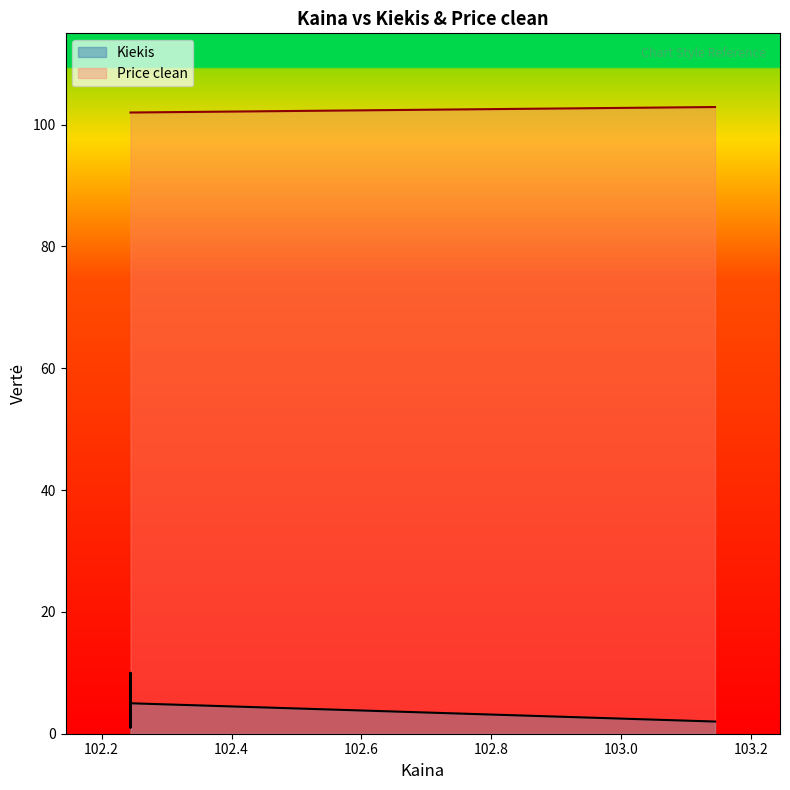

Which has a higher value, 102.244444 or 102.244444?

102.244444